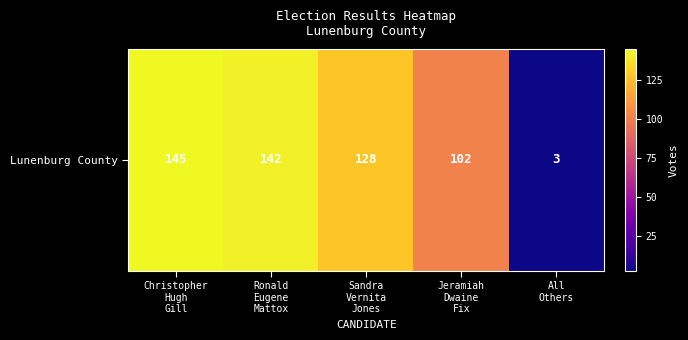

Where is the data nearest to the value 74?

Jeramiah
Dwaine
Fix